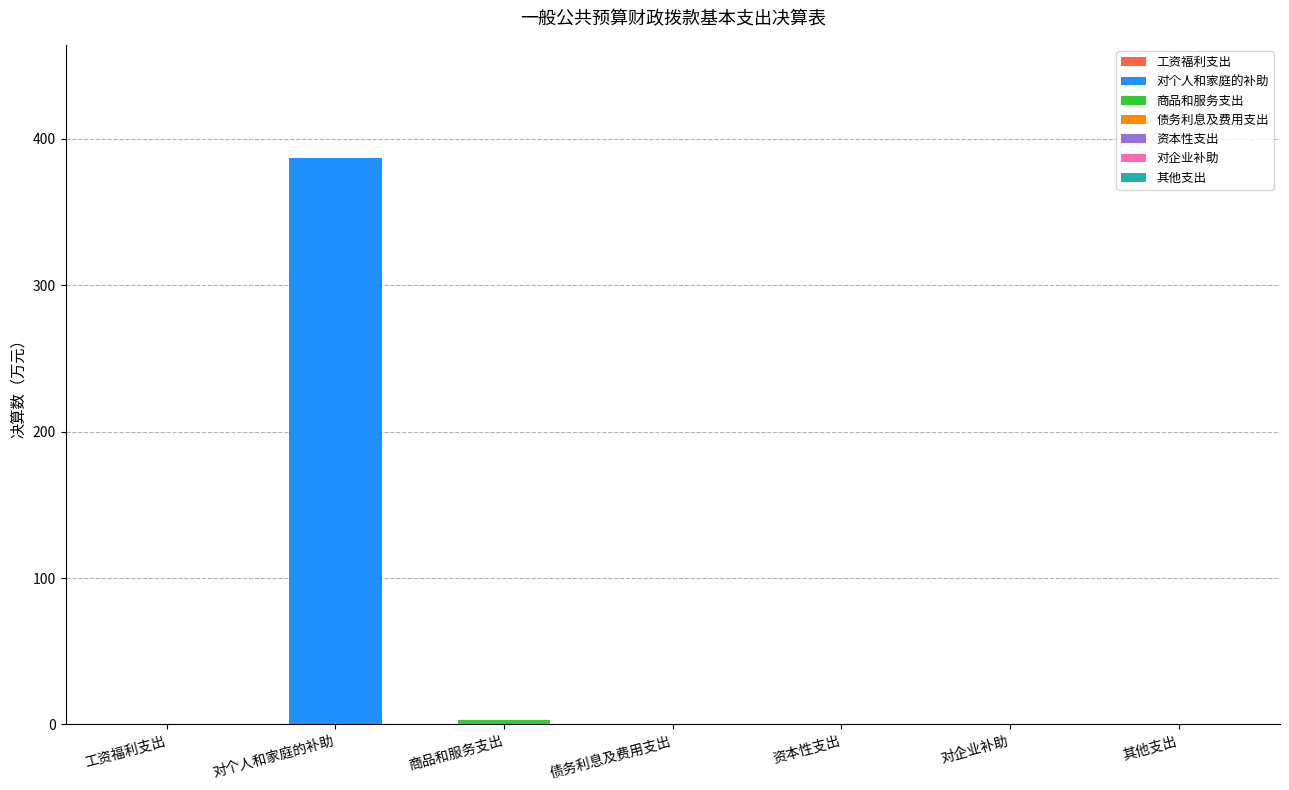

Are the bars horizontal?

No